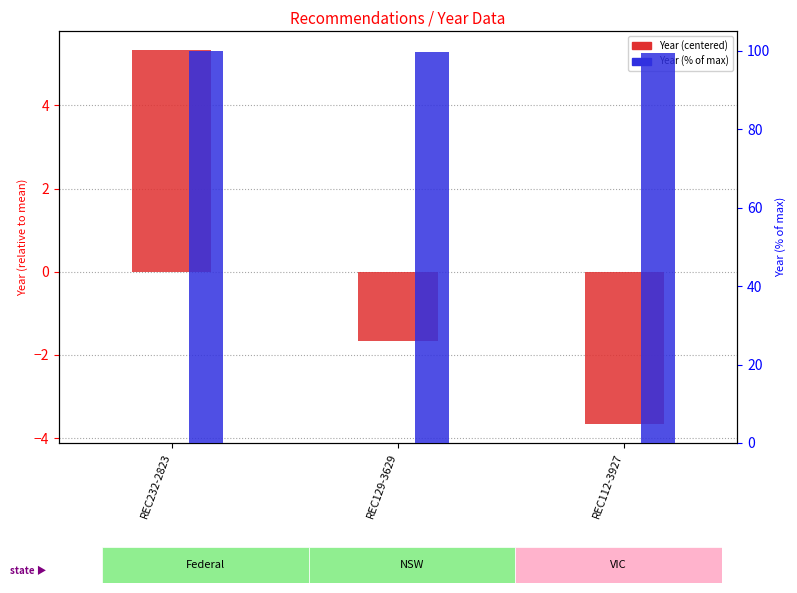

Read the Year (% of max) value at REC129-3629.

99.7